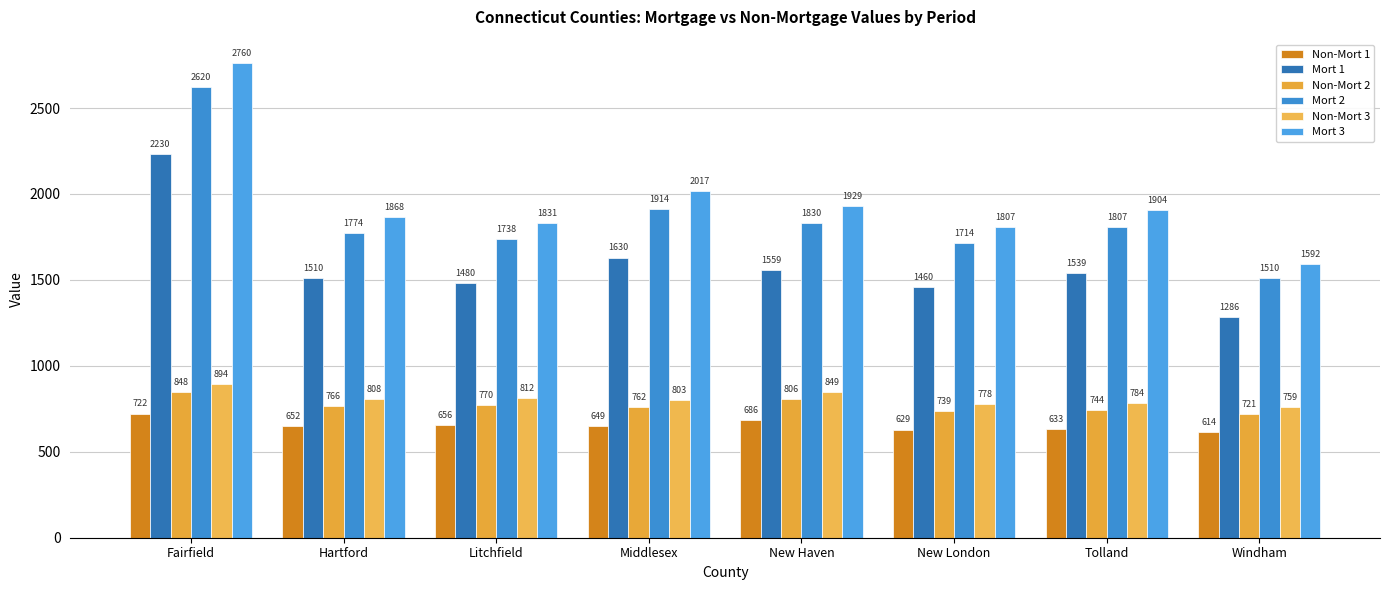

What is the total value across all series at Middlesex?

7775